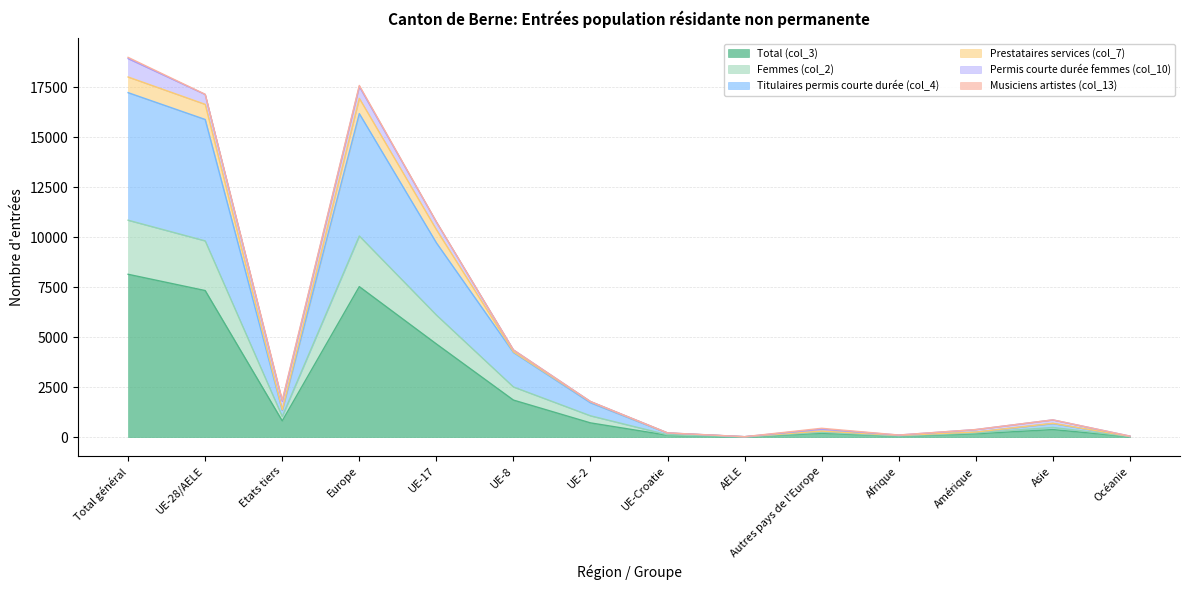

The value of Total (col_3) at Total général is 8149. True or false?

True